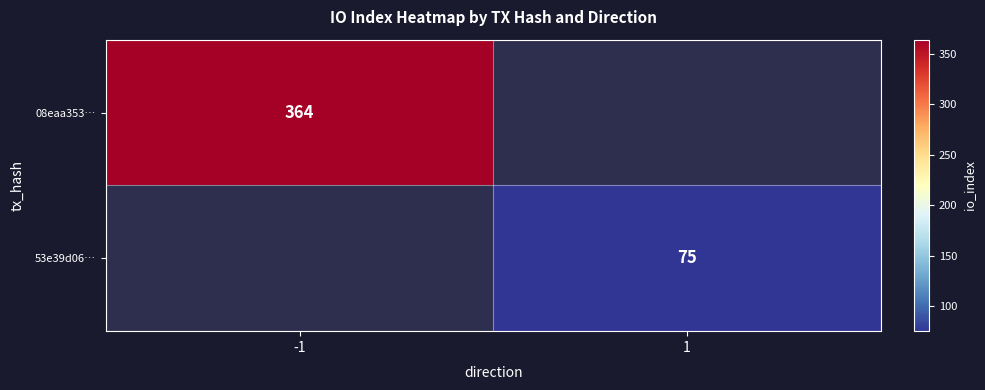

The 08eaa353… series shows 364 at -1. True or false?

True